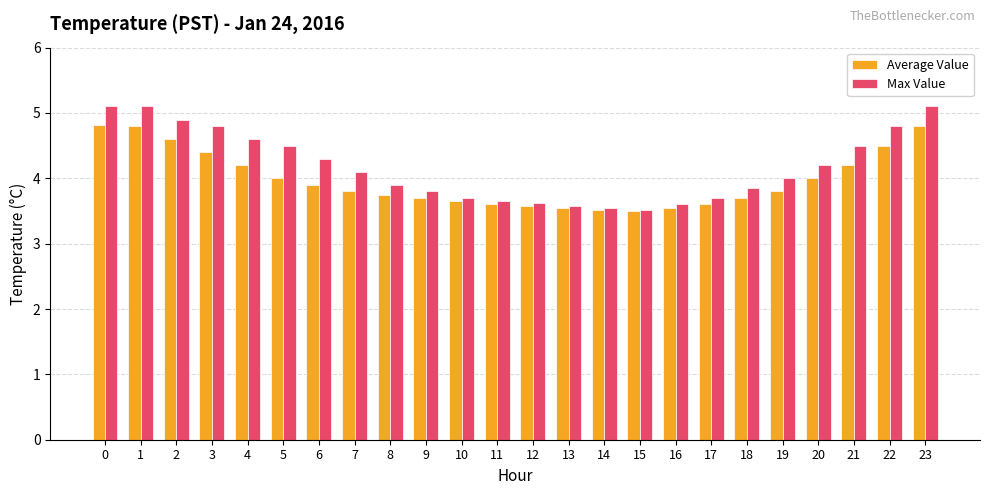

What is the minimum value shown in the chart?

3.5